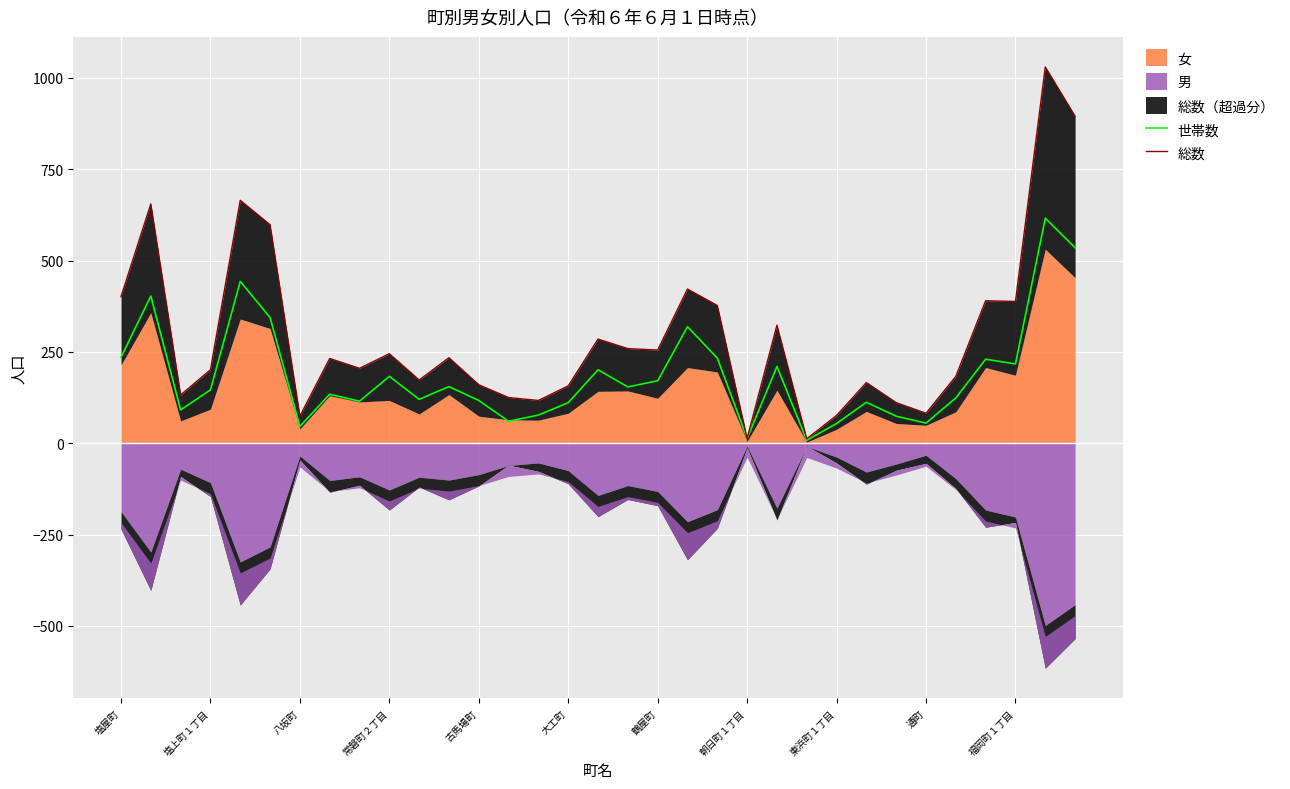

What is the total value across all series at 29?

620